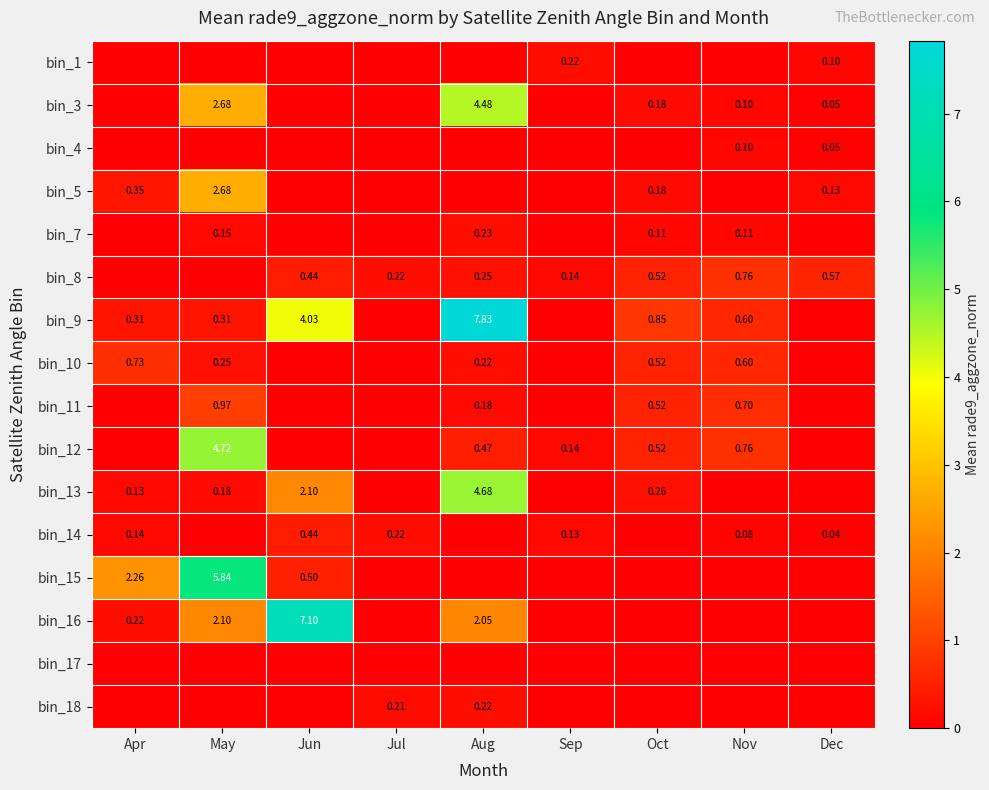

Is it true that bin_11 equals 0.0 at Apr?

True